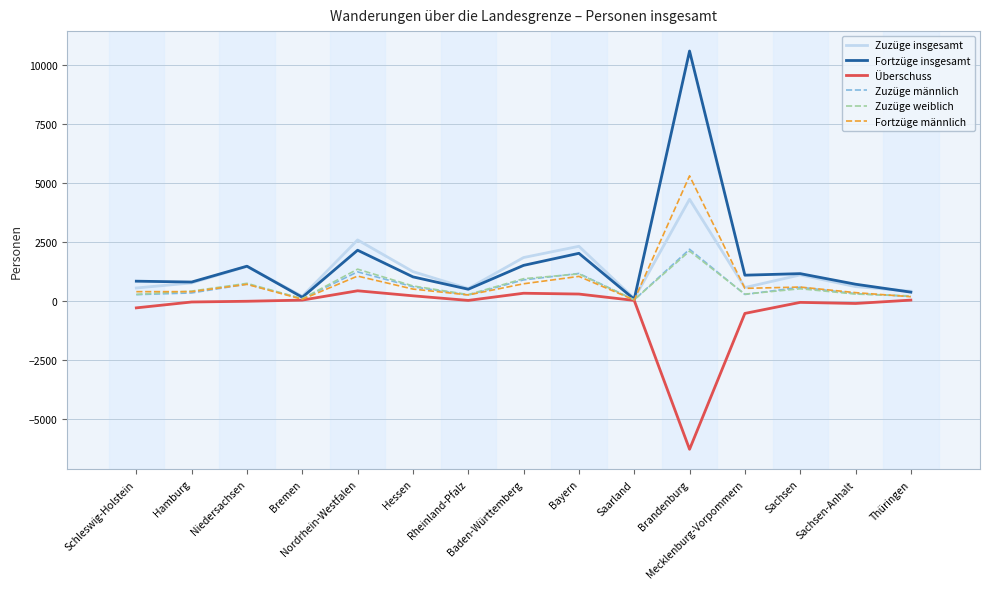

True or false: Fortzüge männlich has a value of 46 at Saarland.

True